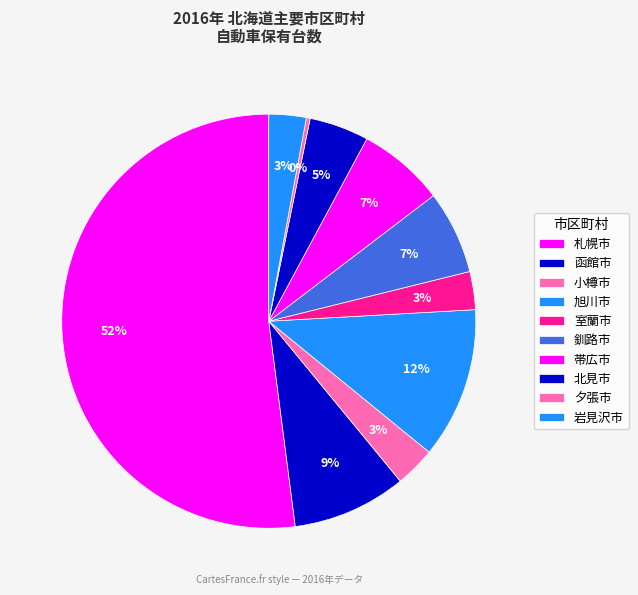

Is it true that 室蘭市 is 15% of the pie?

False